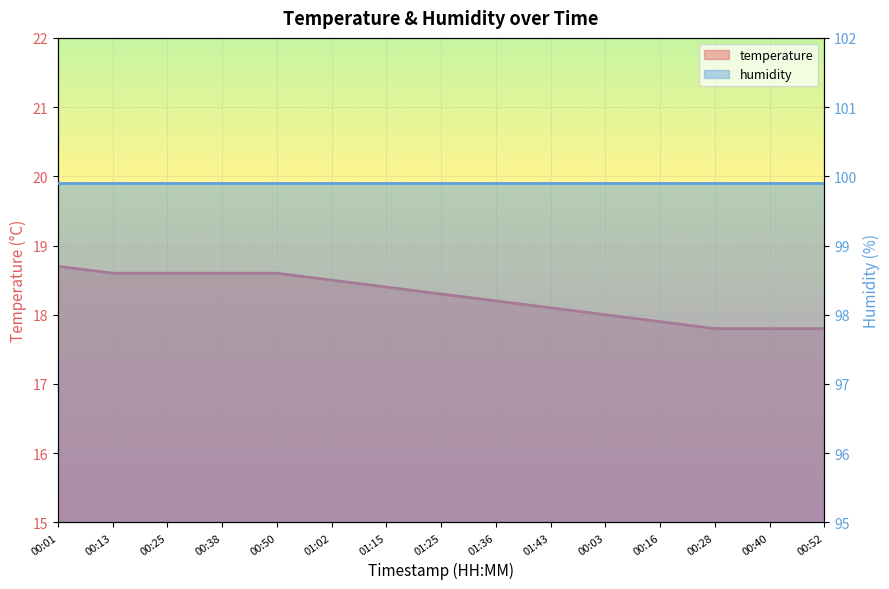

At 01:43, list the series in order from largest to smallest.

humidity, temperature